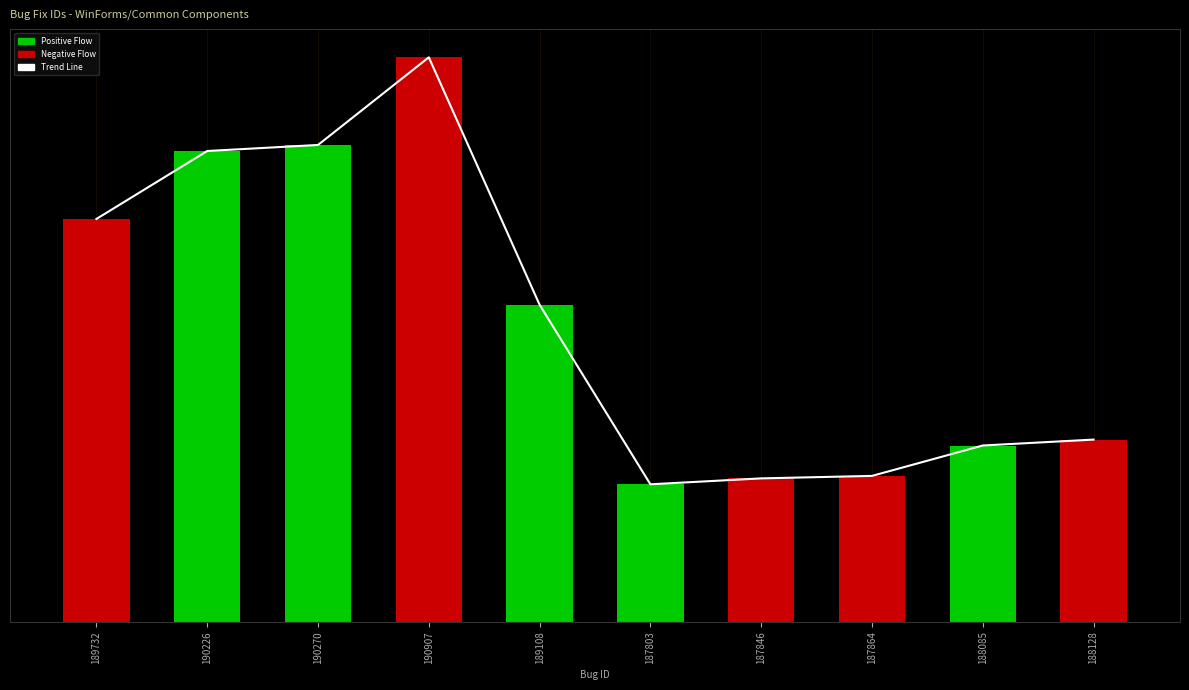

List the labels in order of value, largest first.

190907, 190270, 190226, 189732, 189108, 188128, 188085, 187864, 187846, 187803